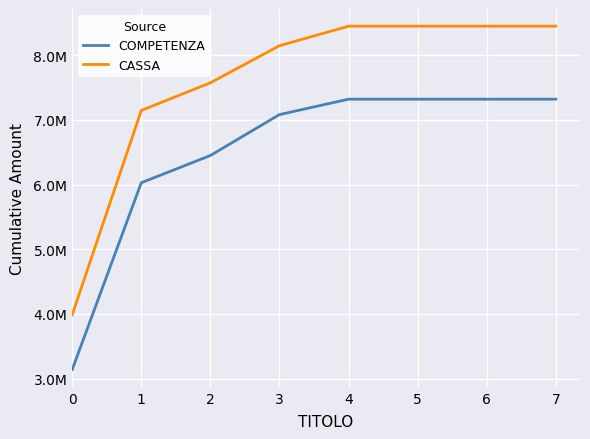

What is the maximum value for COMPETENZA?

7321713.0